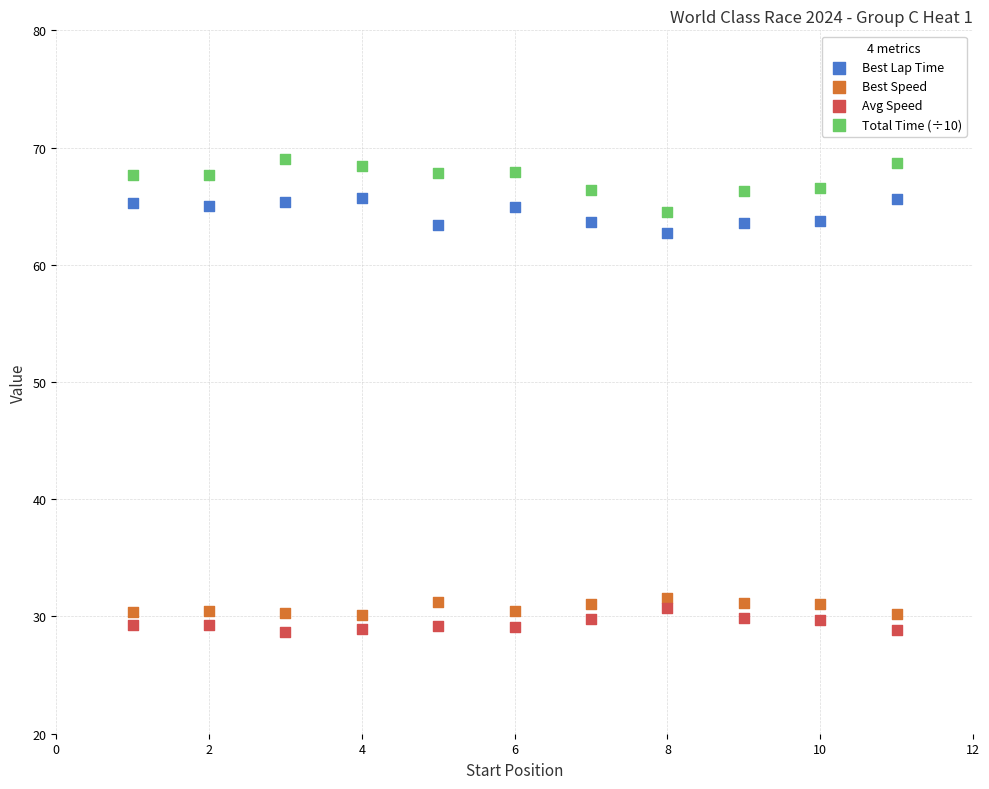

Across all data points, what is the range of Y values (max minus min)?

40.3